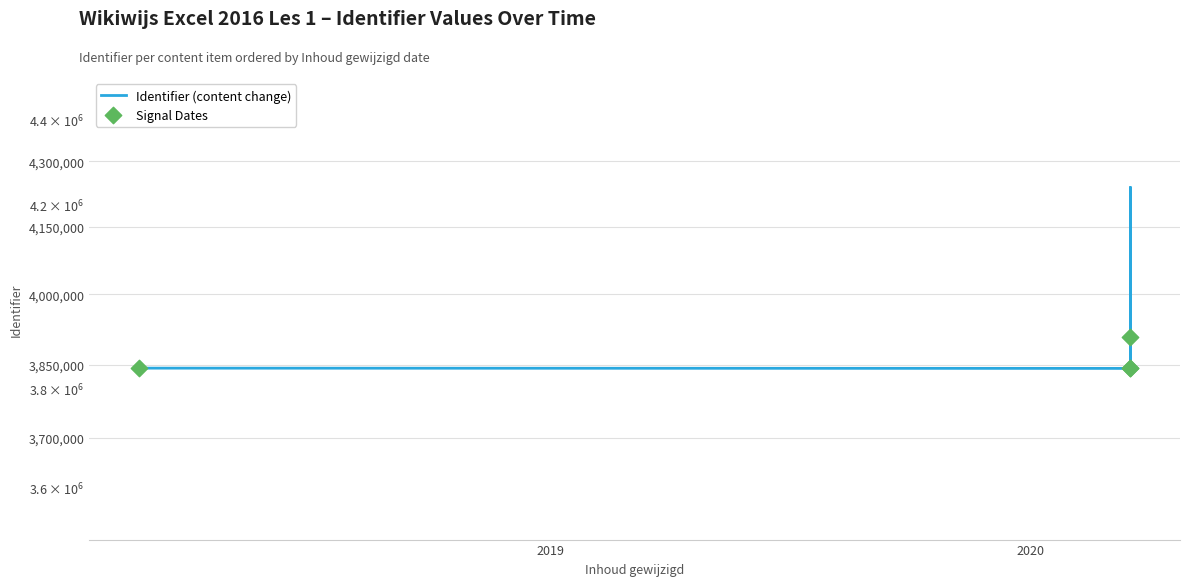

Approximately how many times larger is the value at 2020-03-17 compared to 2020-03-17?

0.9